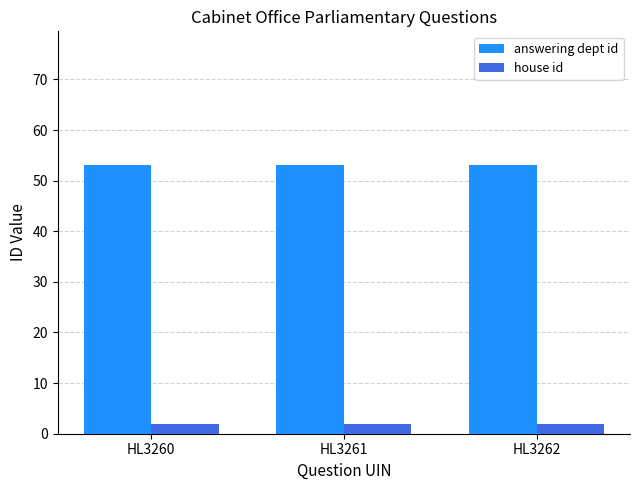

What is the lowest value of the answering dept id series?

53